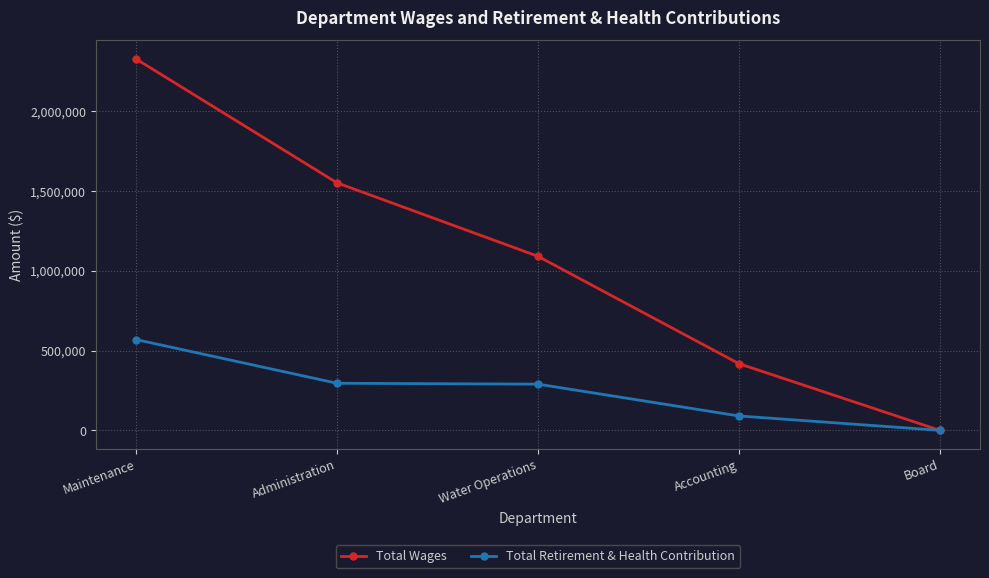

What is the difference between the maximum and minimum values in the Total Retirement & Health Contribution series?

568959